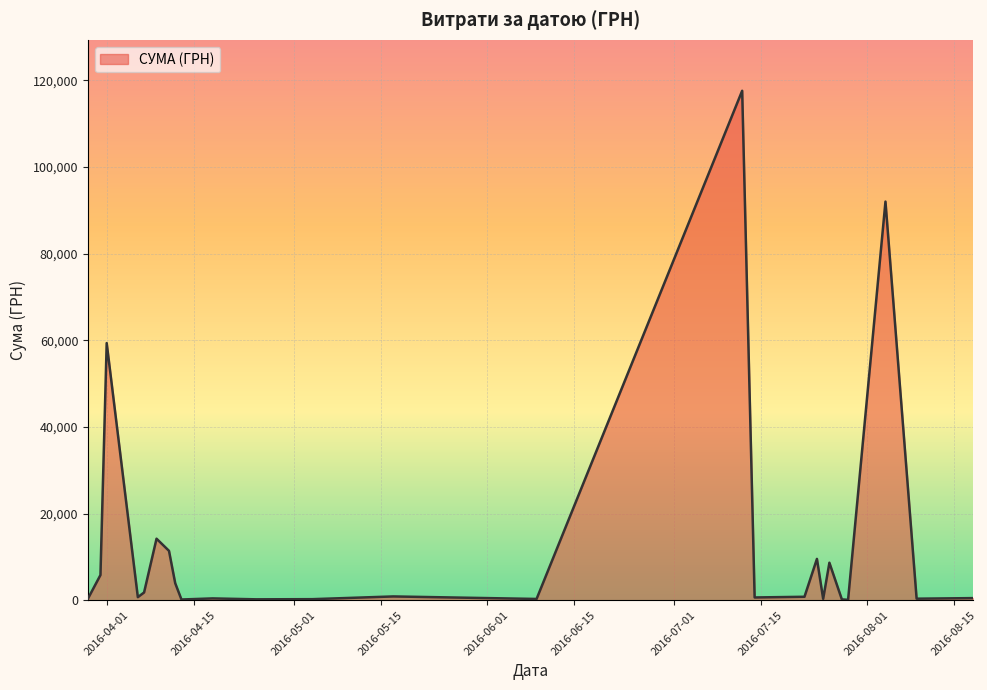

What is the difference between the maximum and minimum values?

117471.0